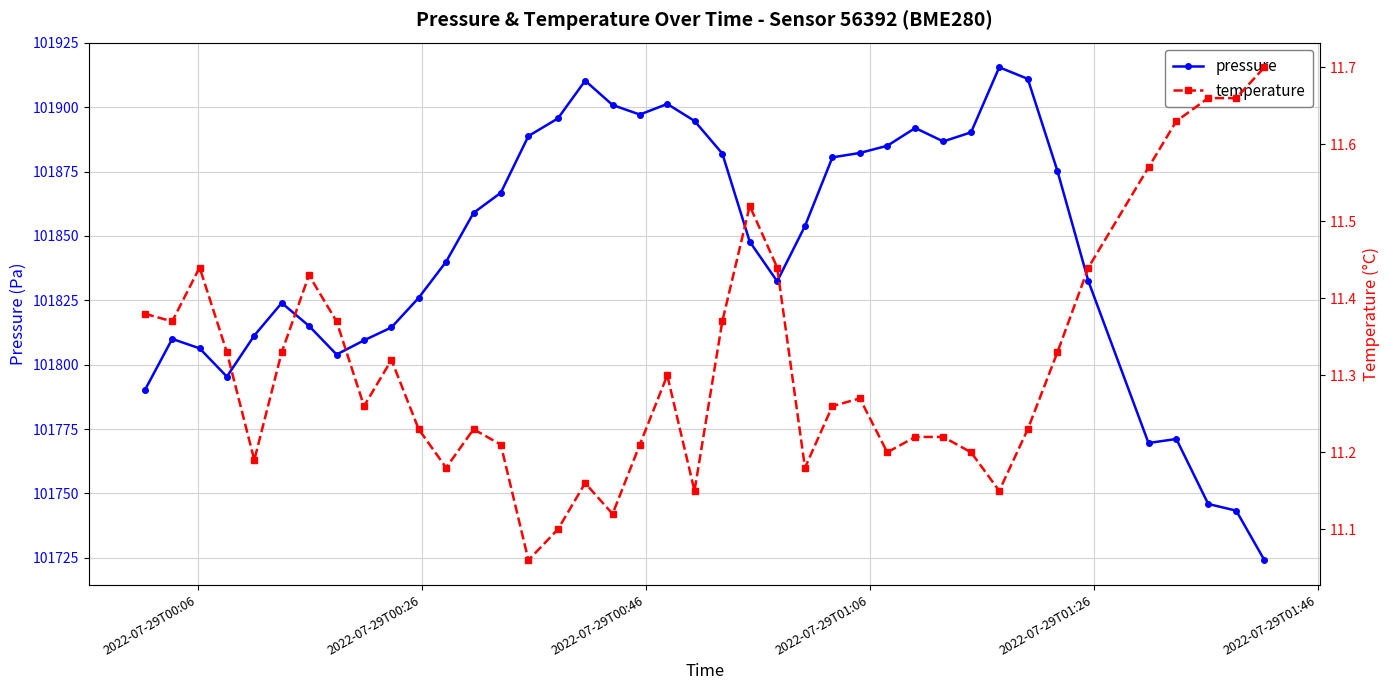

What is the highest value of the pressure series?

101915.5